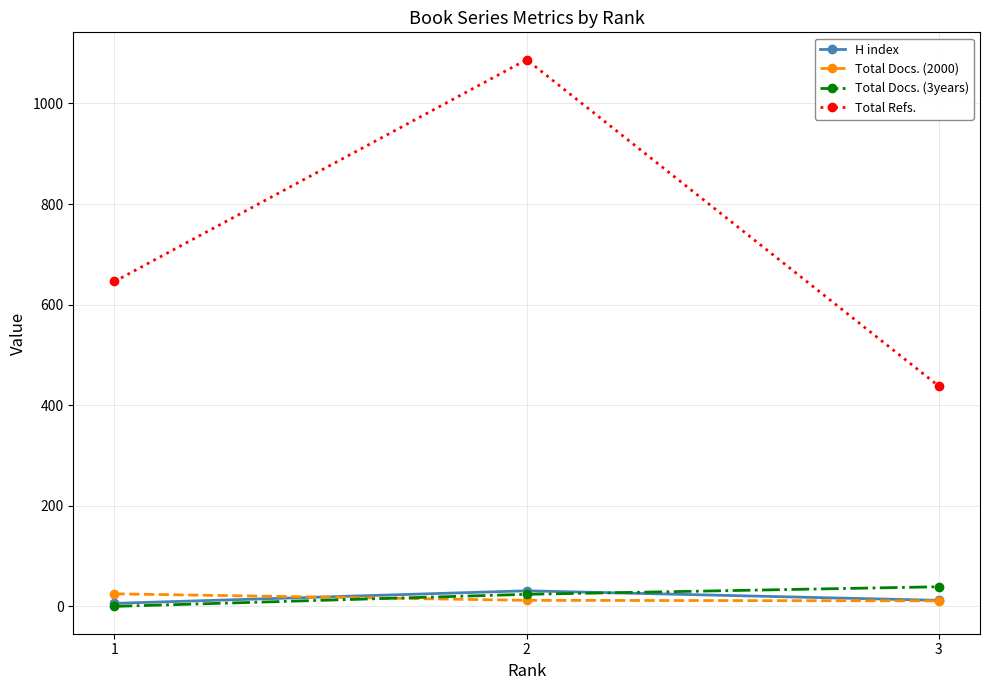

What is the average value of the Total Refs. series?

724